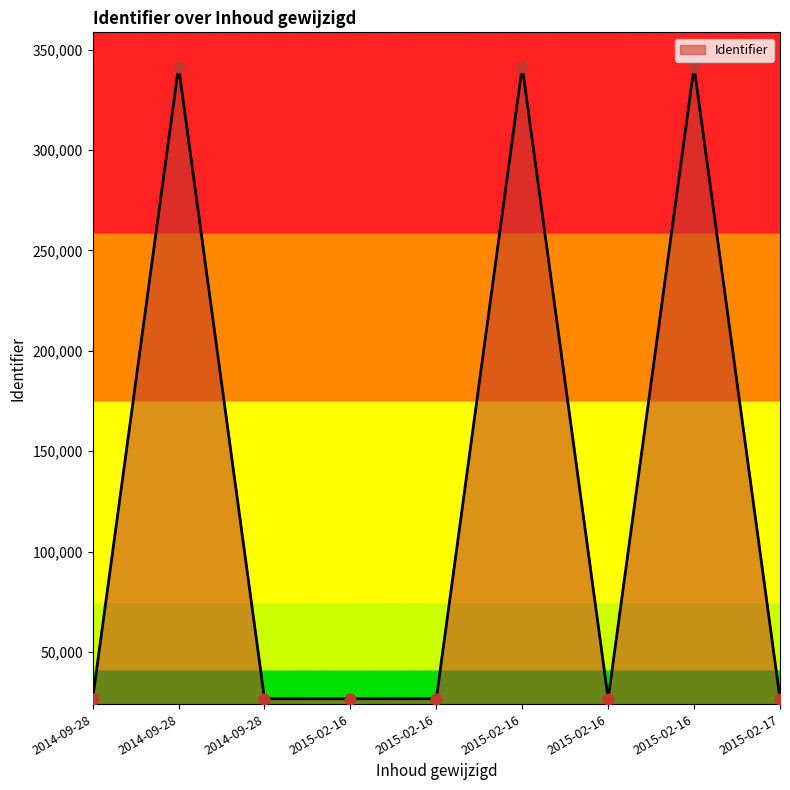

What is the ratio of the value at 2015-02-16 to the value at 2015-02-16?

1.0